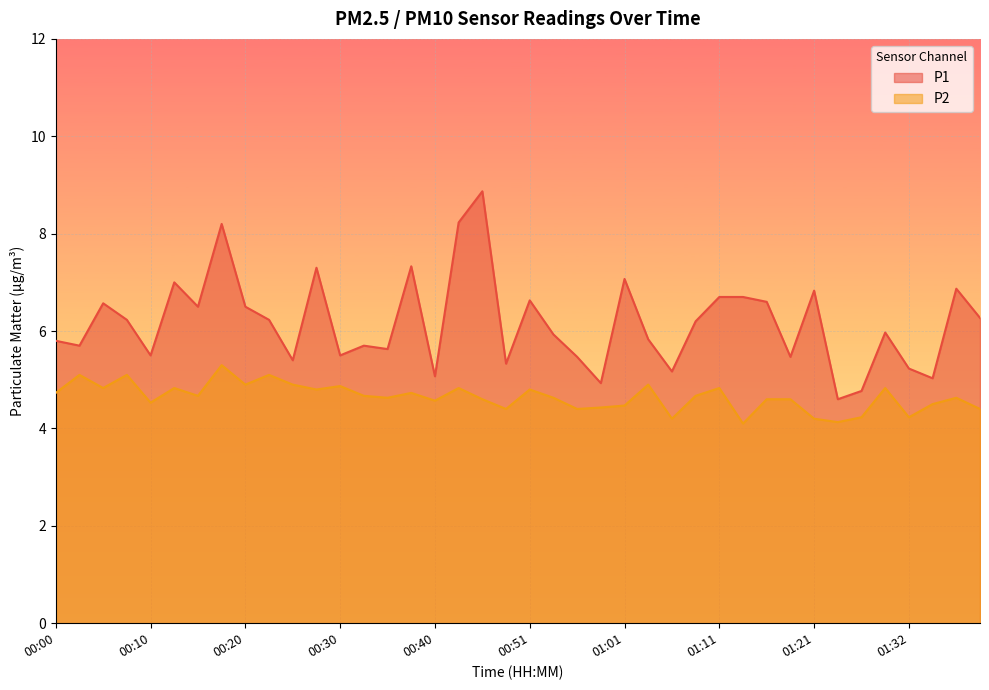

True or false: P1 and P2 cross at least once.

False